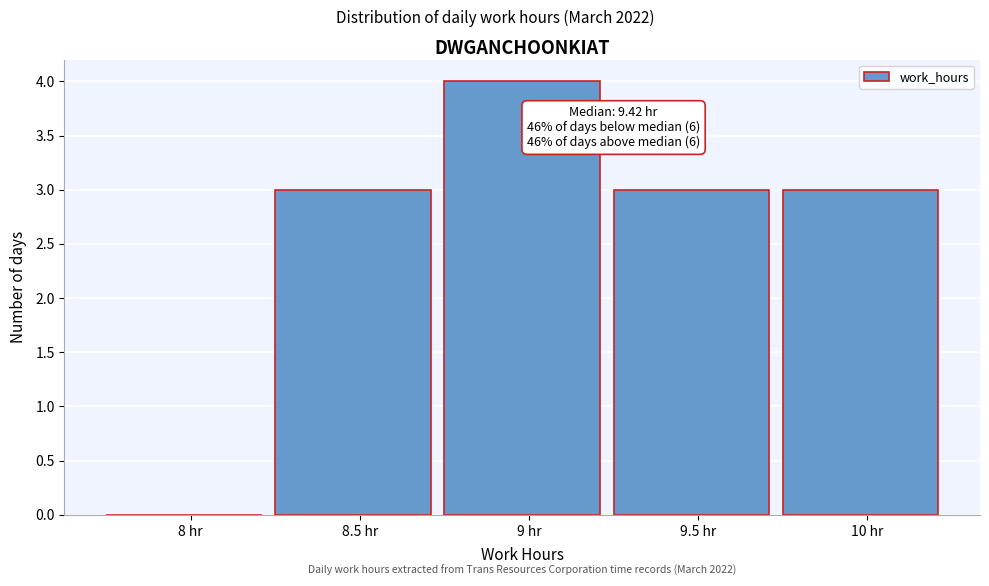

Reading left to right, transcribe all the data shown in this chart.

8 hr=0	8.5 hr=3	9 hr=4	9.5 hr=3	10 hr=3